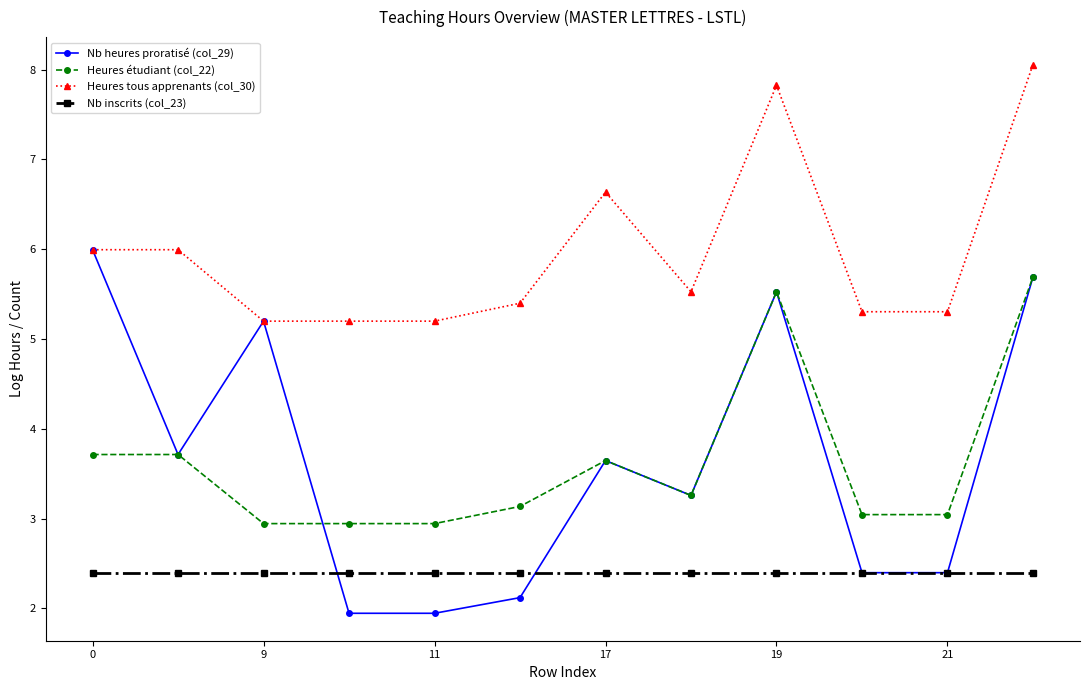

True or false: Nb inscrits (col_23) and Heures étudiant (col_22) intersect in this chart.

False